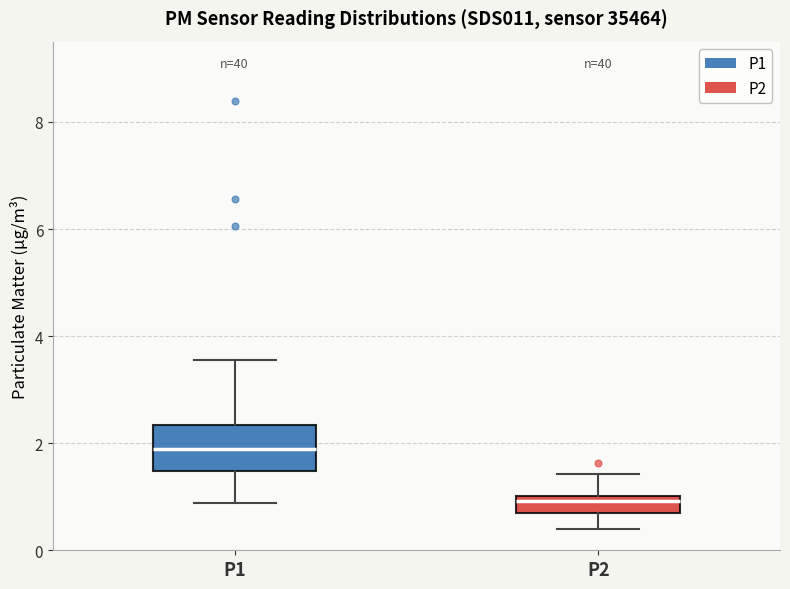

Which box's median line is the highest?

P1